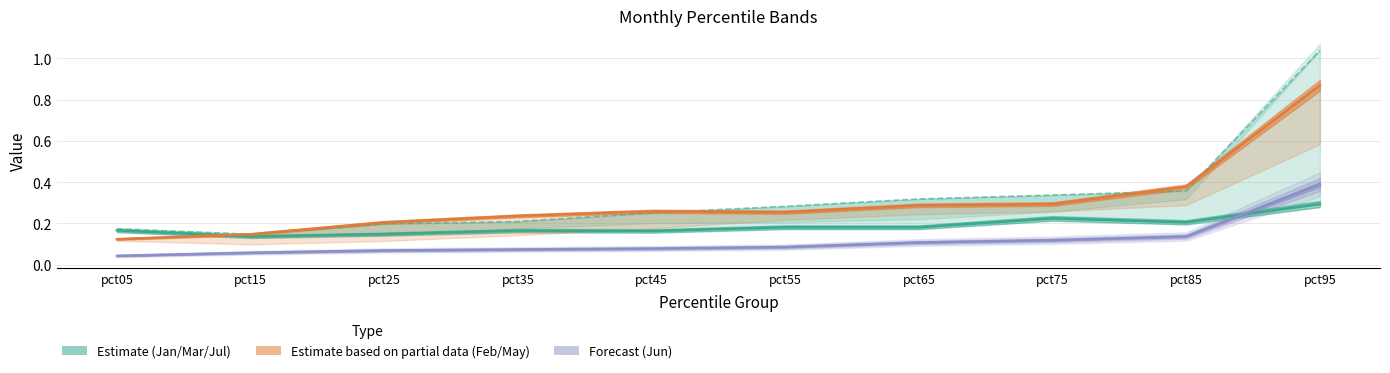

Rank the series by their maximum value, from highest to lowest.

Mar, Feb, Jun, Jan